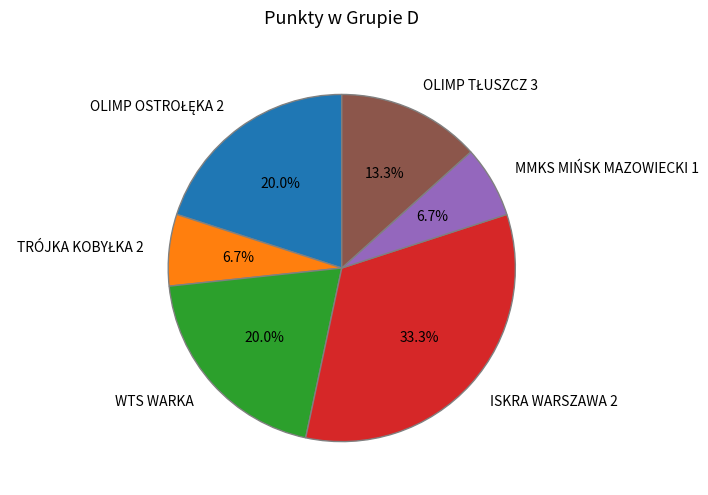

Which slice is the largest?

ISKRA WARSZAWA 2